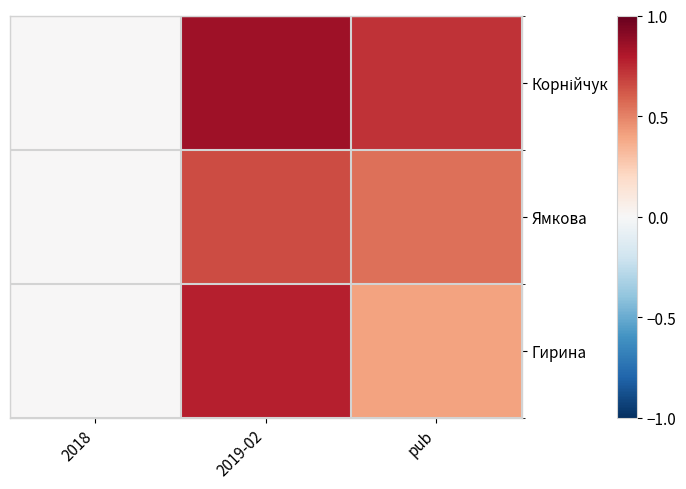

What is the greatest value displayed?

0.8